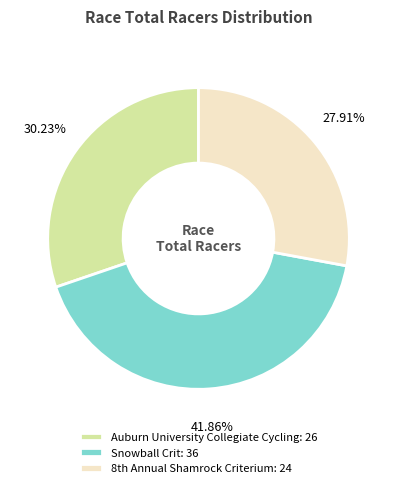

How many slices are in this pie chart?

3